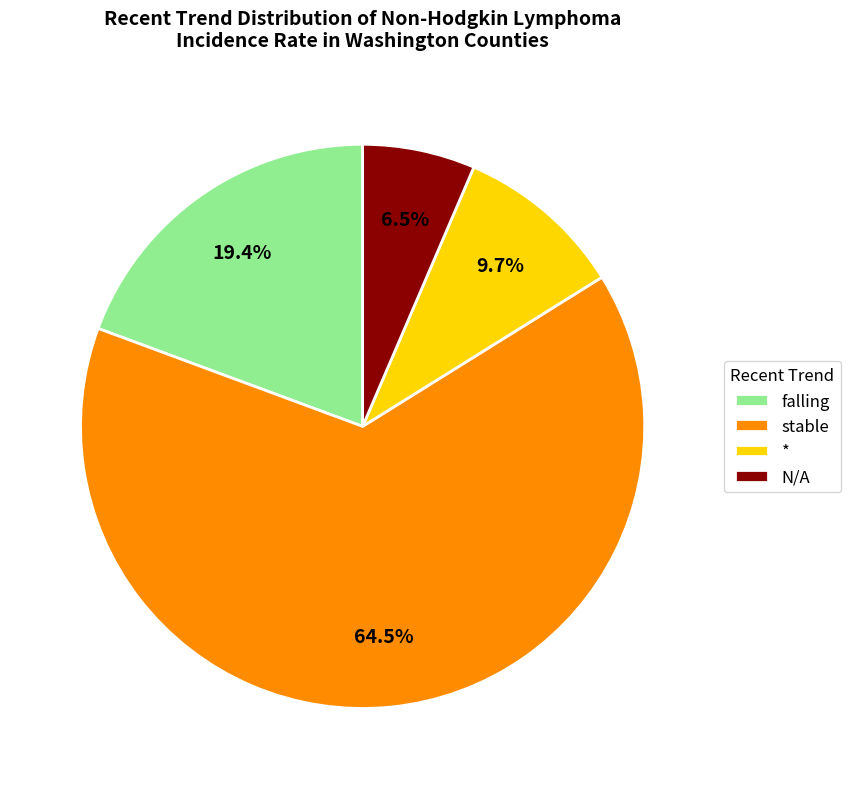

Which has a higher value, falling or *?

falling